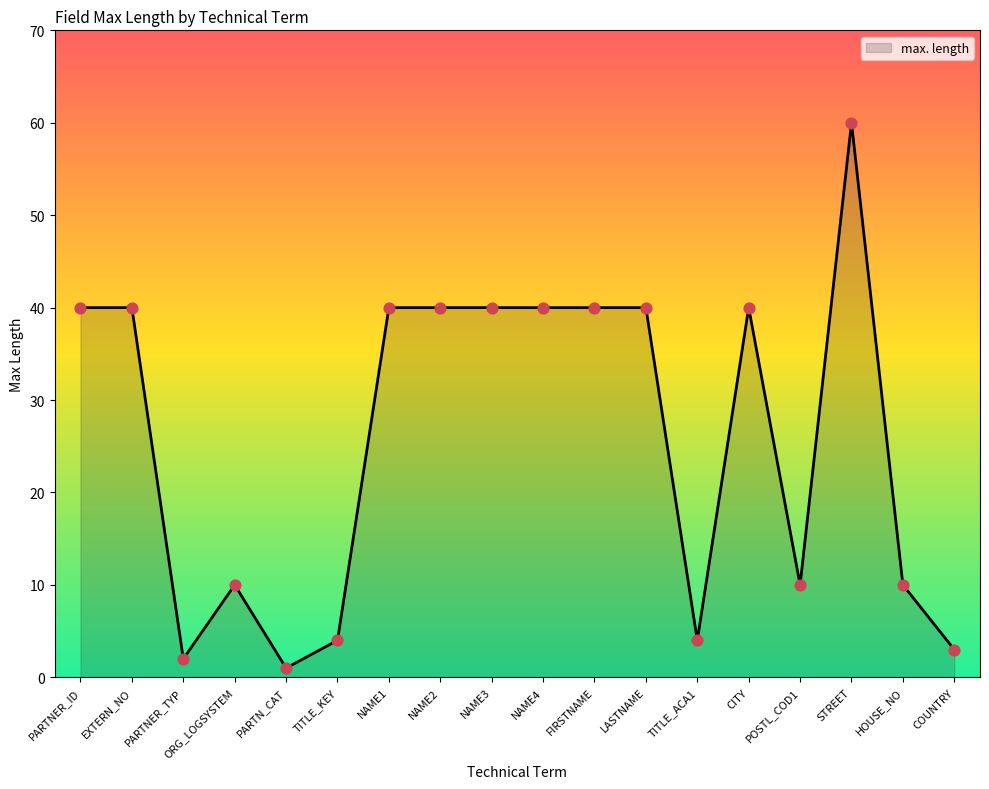

What is the change in value from TITLE_KEY to HOUSE_NO?

+6